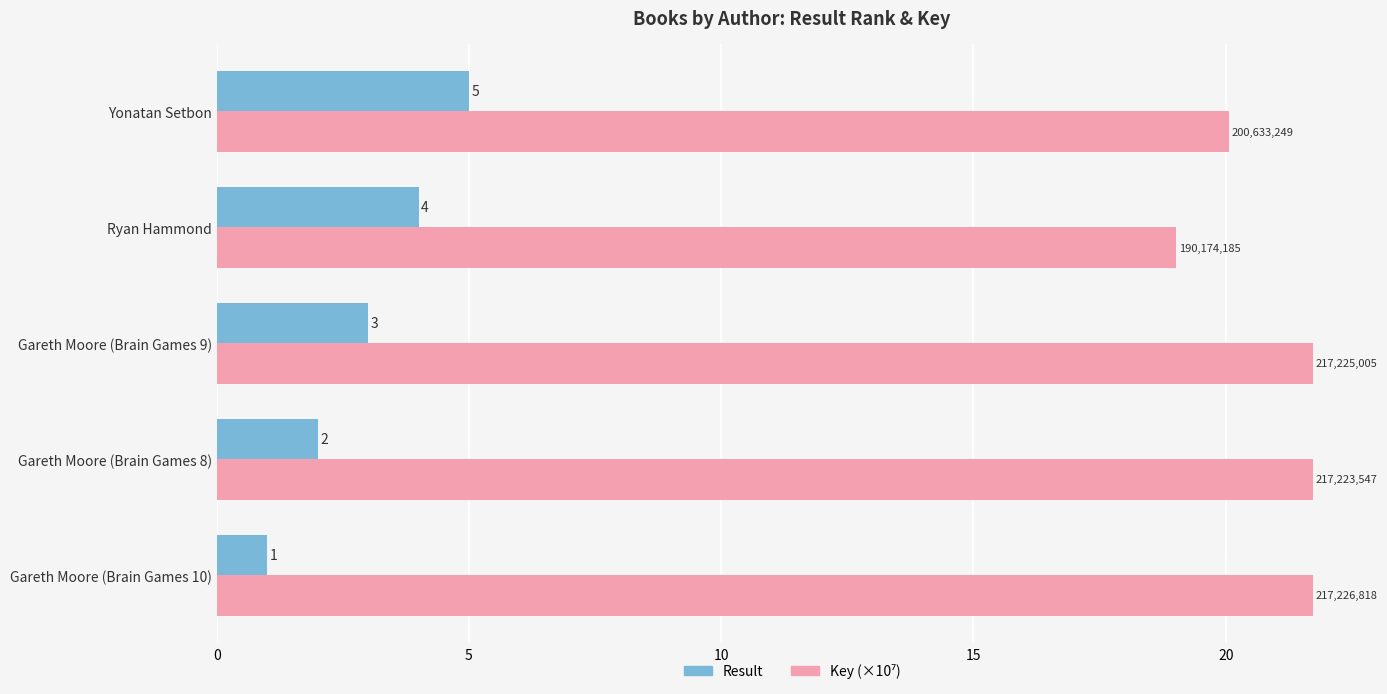

The Result series shows 2.1 at Gareth Moore (Brain Games 9). True or false?

False